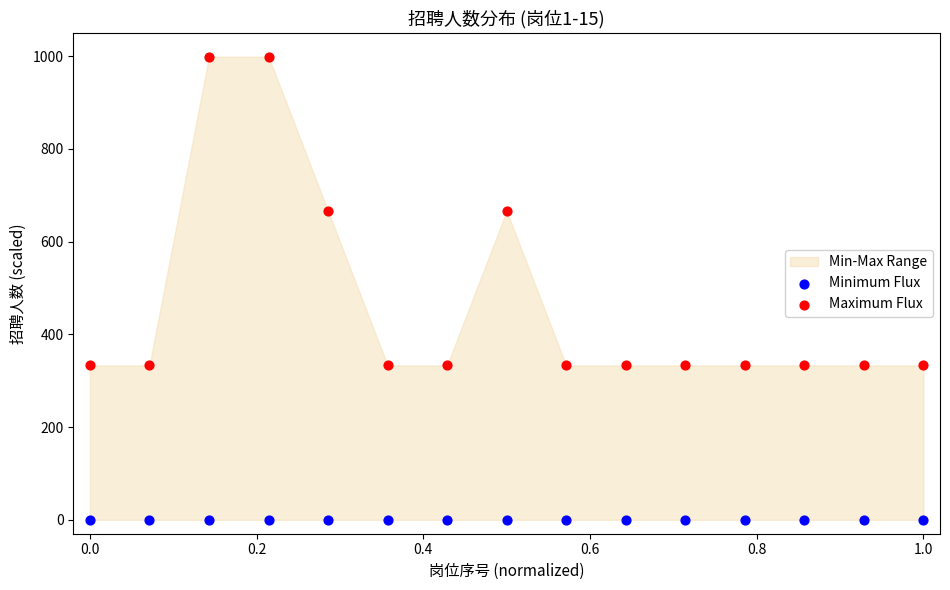

Which series reaches the maximum Y coordinate?

Maximum Flux